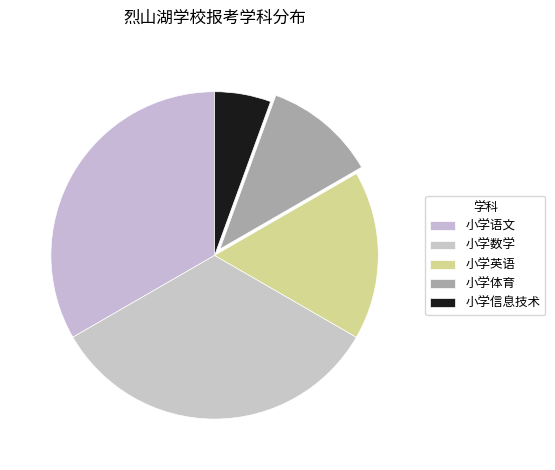

The 小学体育 slice represents 11% of the pie. True or false?

True